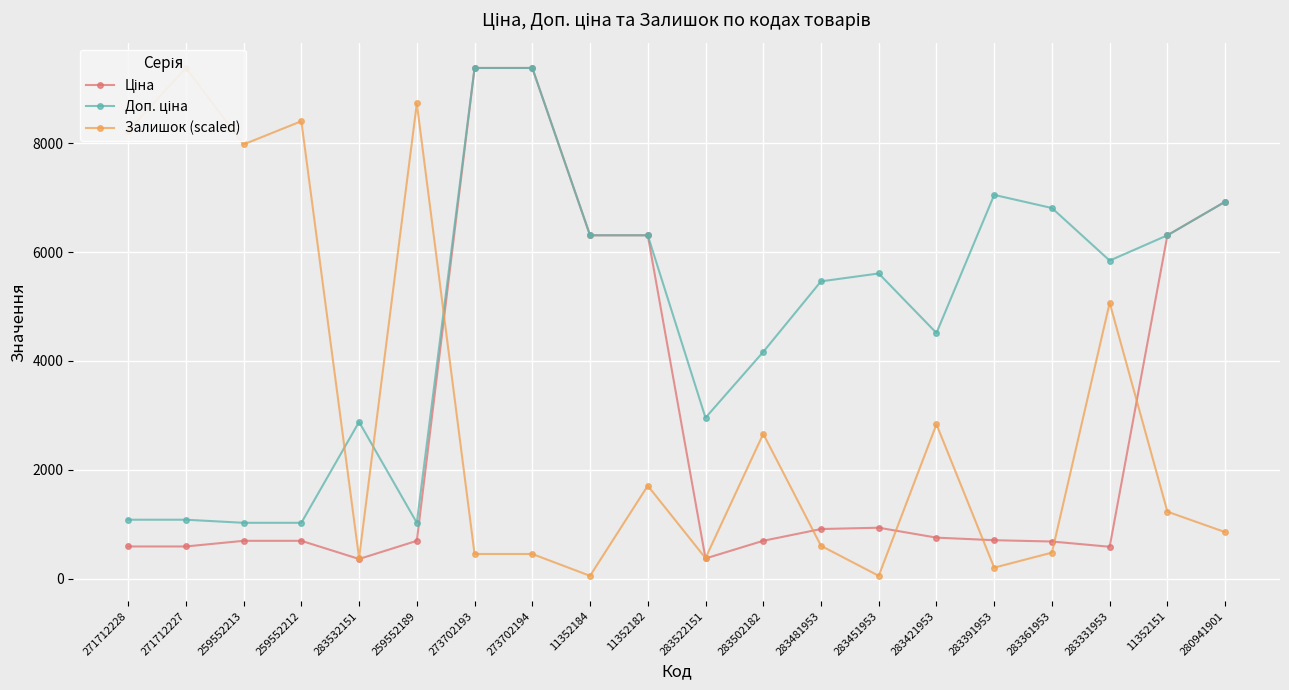

Rank the series at 259552212 from lowest to highest value.

Ціна, Доп. ціна, Залишок (scaled)